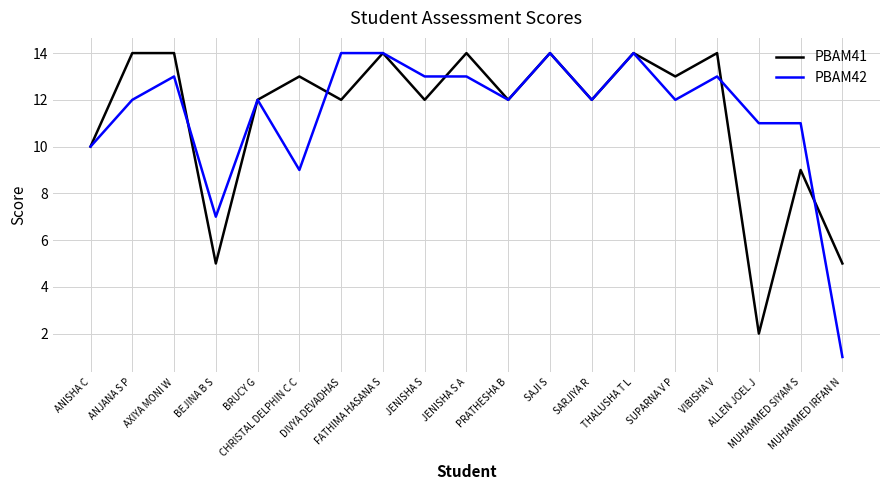

Where is the first local minimum for PBAM42?

BEJINA B S